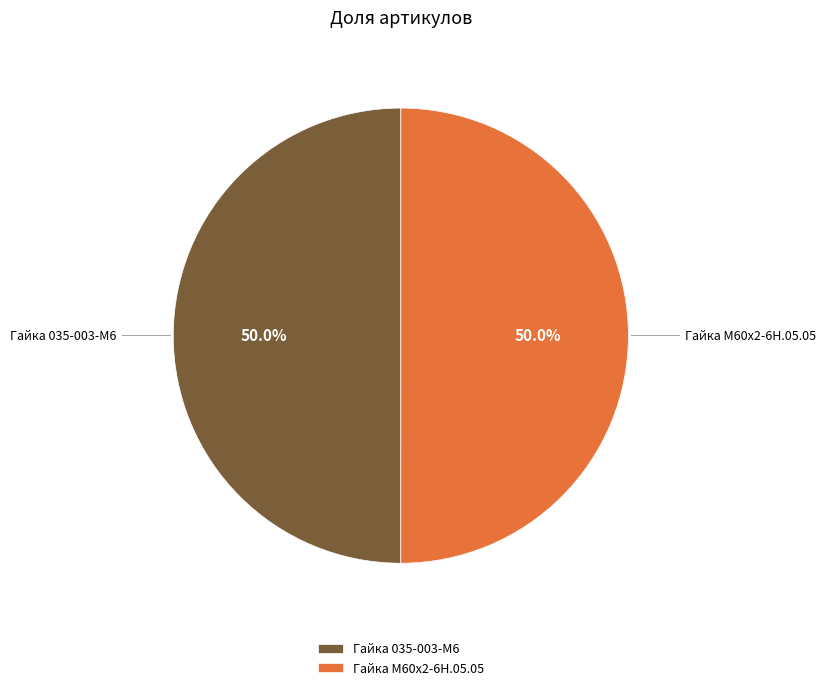

How many segments does this pie chart have?

2